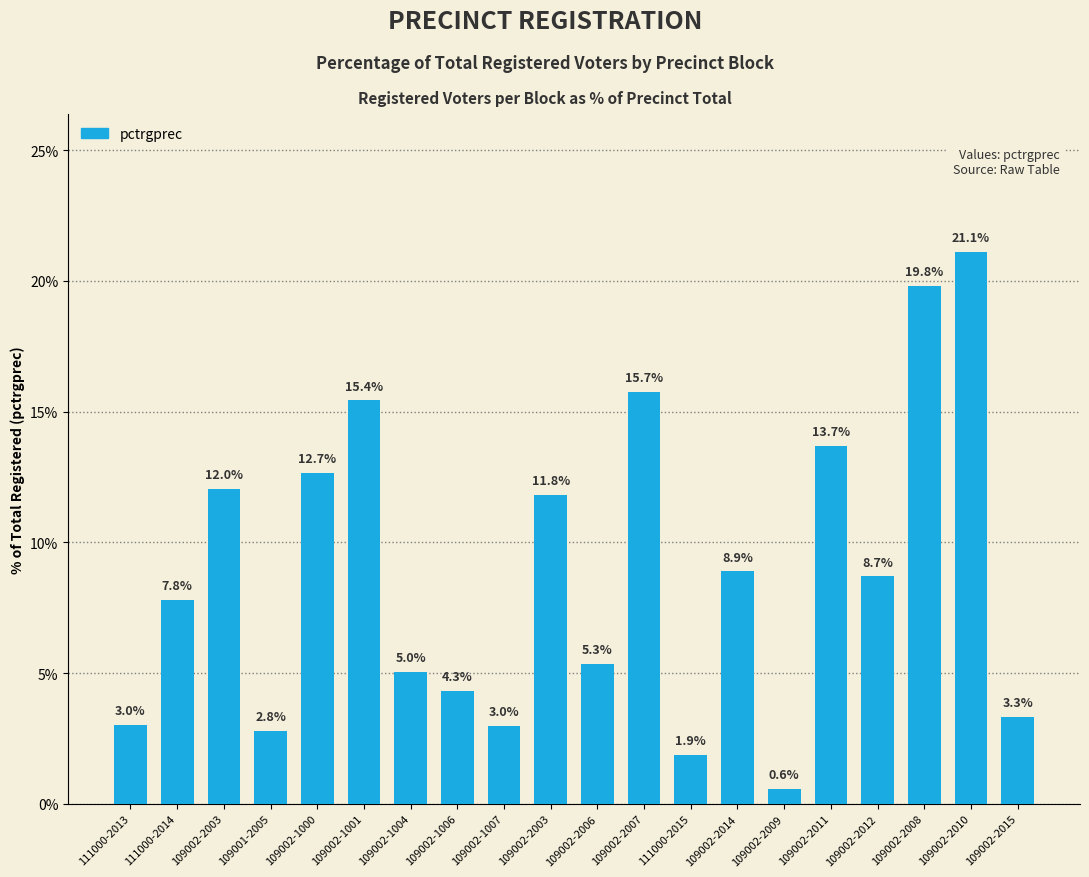

What is the greatest value displayed?

21.1